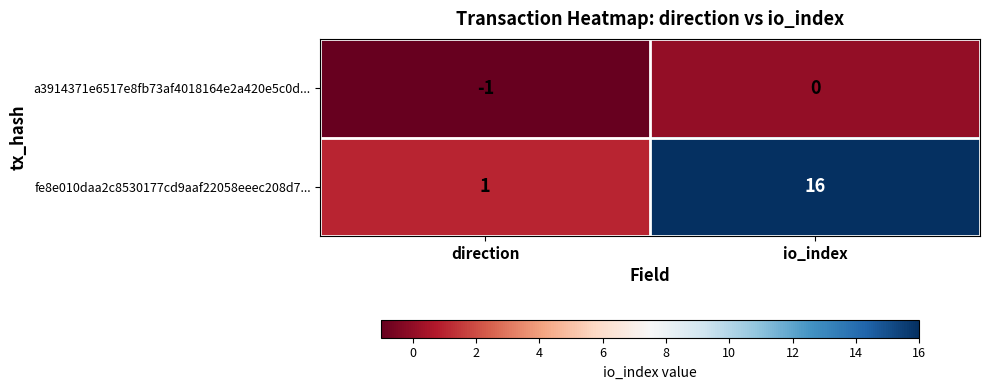

What is the difference between the fe8e010daa2c8530177cd9aaf22058eeec208d7... values at io_index and direction?

15